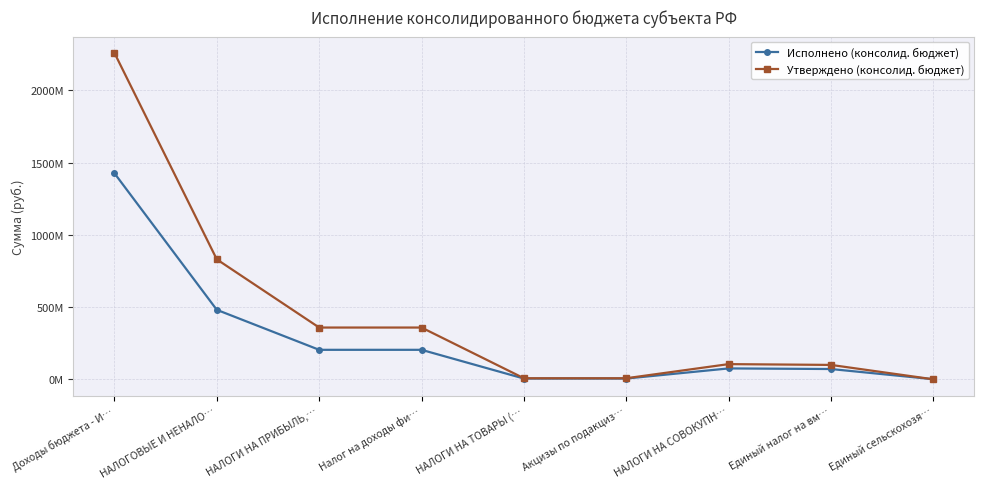

What is the value of the Утверждено (консолид. бюджет) point at the 6th from the left?

7597300.0